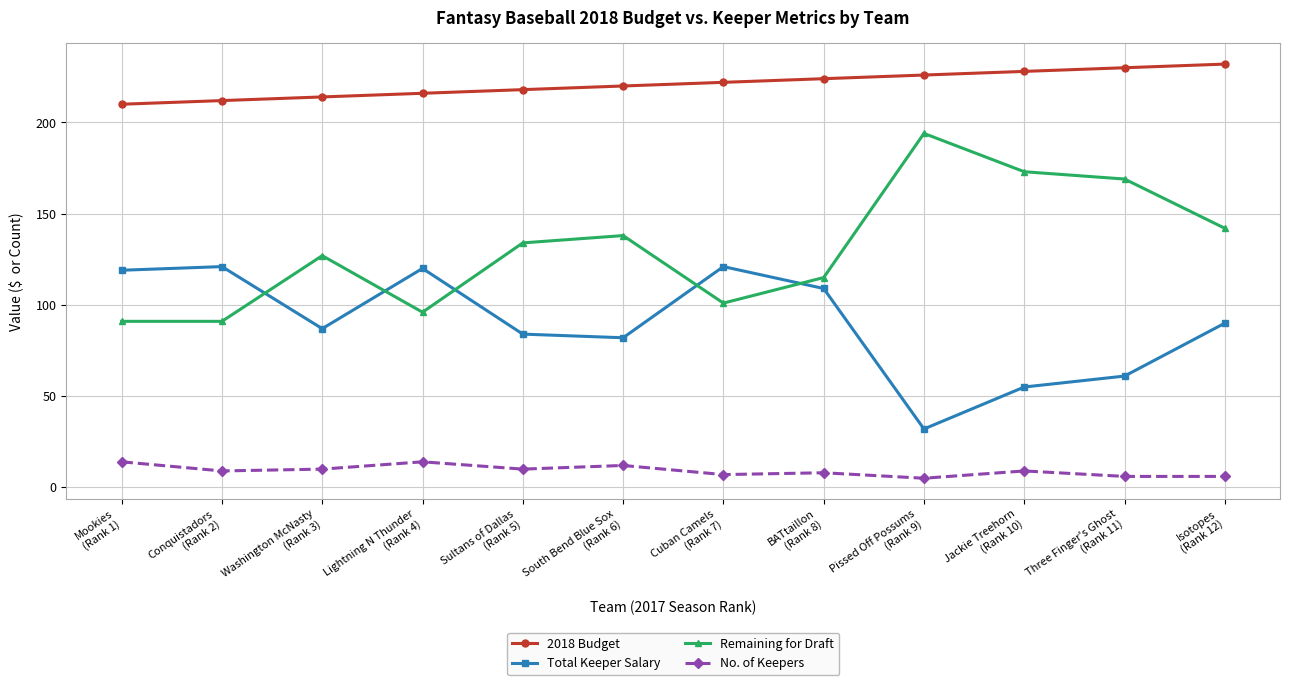

Reading left to right, extract all data points from this chart.

2018 Budget: 210	212	214	216	218	220	222	224	226	228	230	232
Total Keeper Salary: 119	121	87	120	84	82	121	109	32	55	61	90
Remaining for Draft: 91	91	127	96	134	138	101	115	194	173	169	142
No. of Keepers: 14	9	10	14	10	12	7	8	5	9	6	6